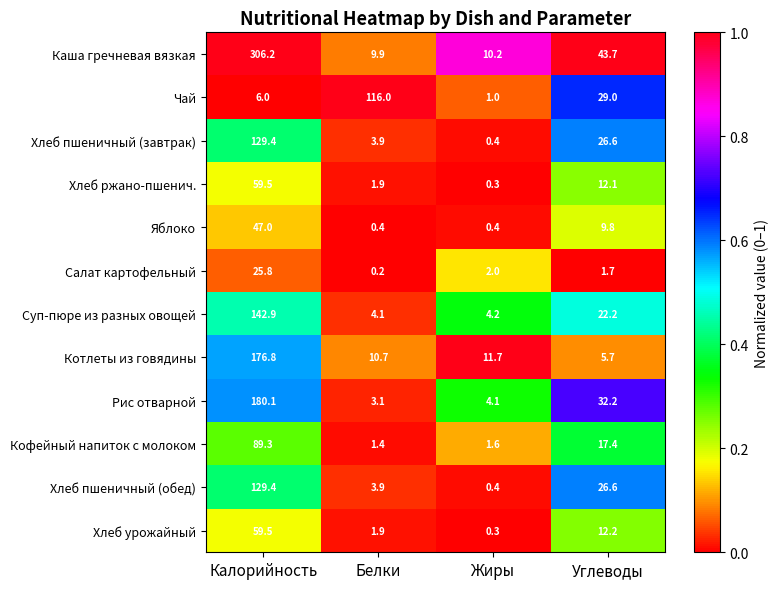

Which series has the largest total across all categories?

Каша гречневая вязкая